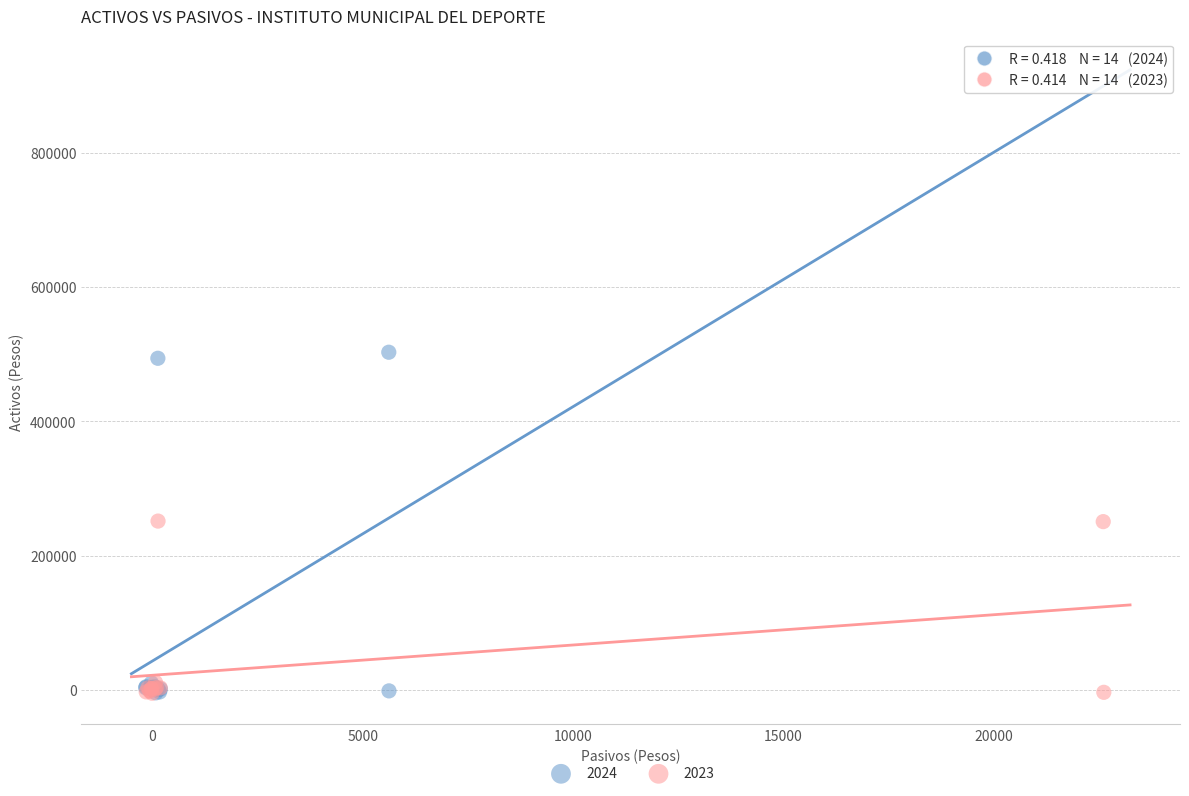

Which series has the widest spread of Y values?

2024